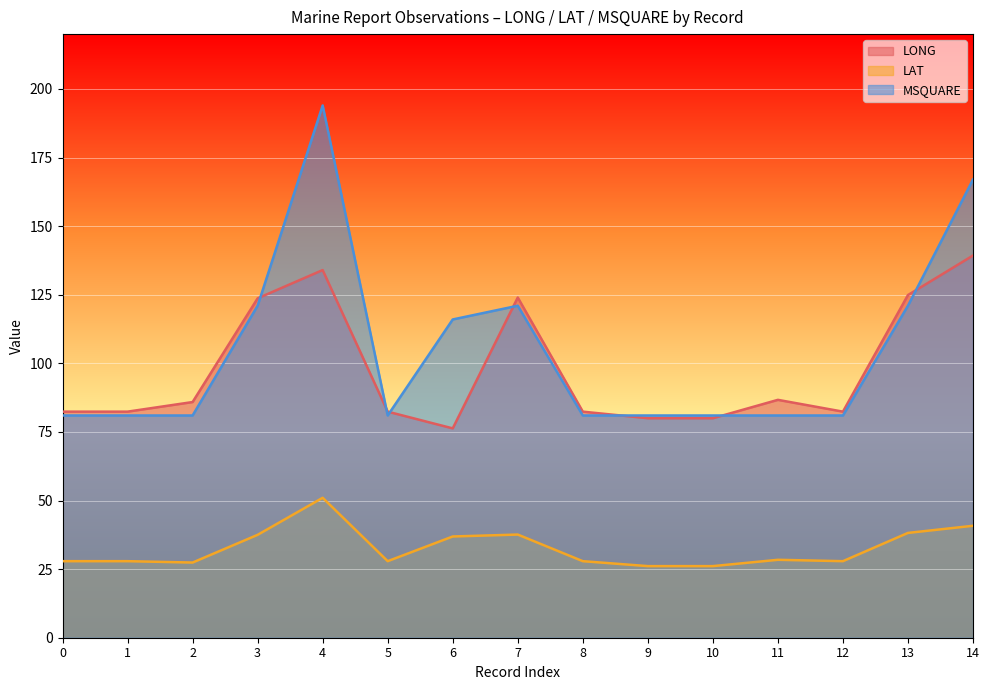

Which series ends up on top after the final intersection of LONG and MSQUARE?

MSQUARE